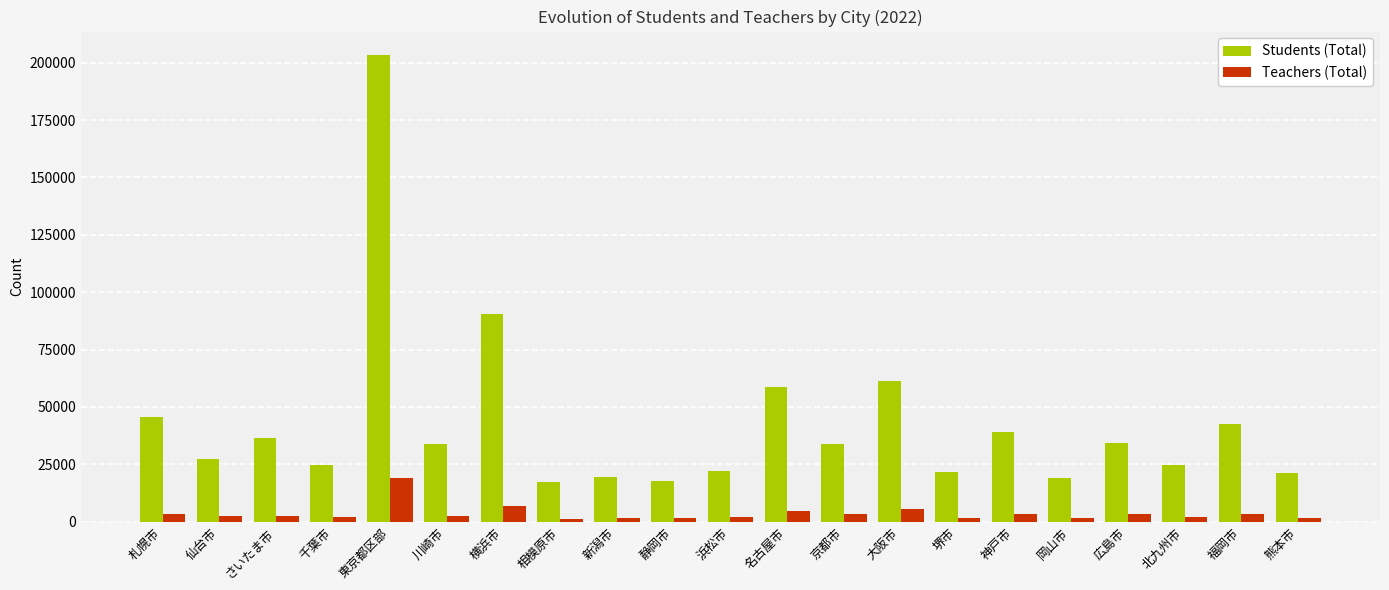

What is the difference between the second highest and second lowest values in the Students (Total) series?

72762